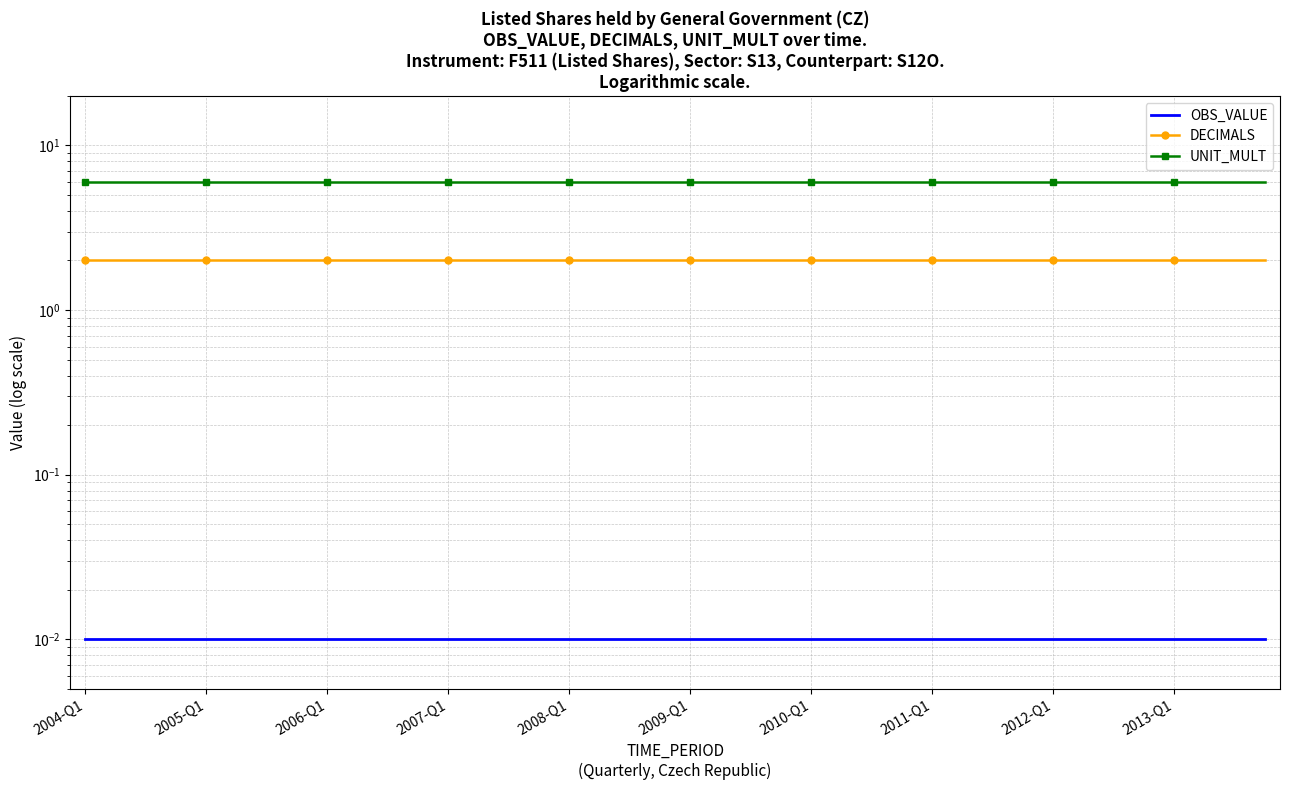

Where is DECIMALS nearest to the value 2?

2004-Q1